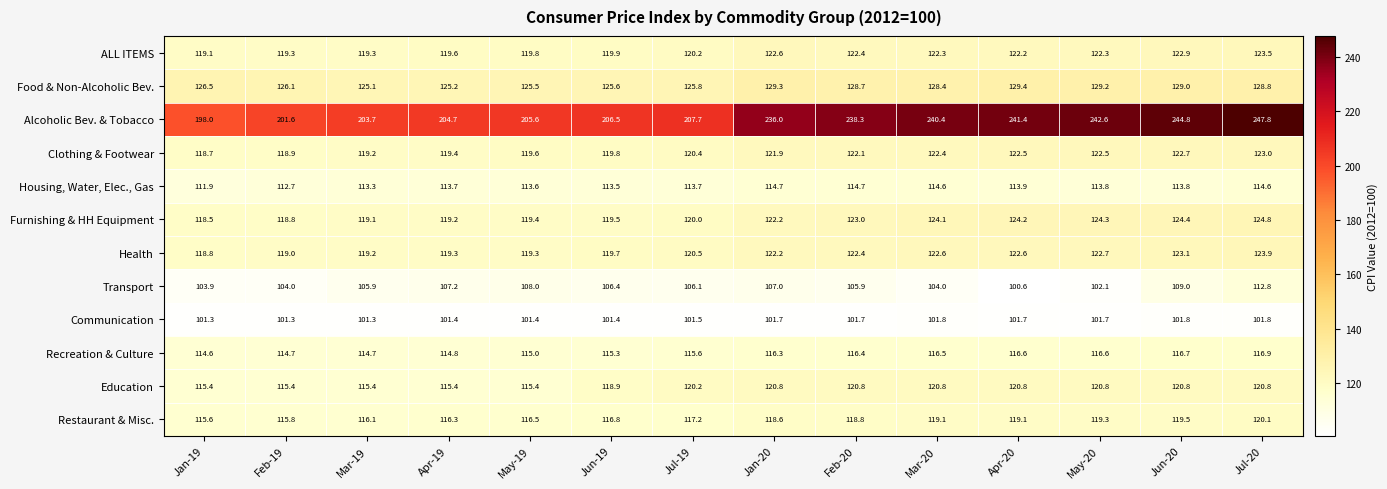

What is the average value of the Communication series?

101.6